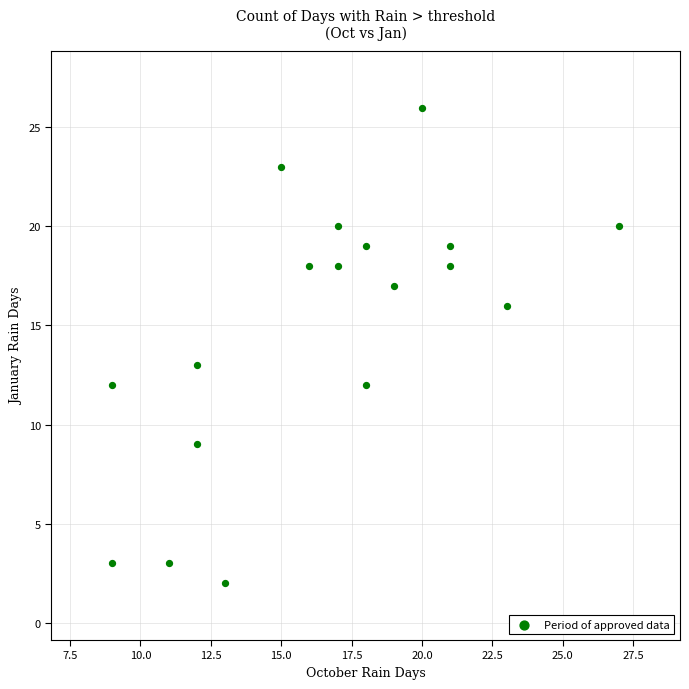

What is the range of X values (max minus min)?

18